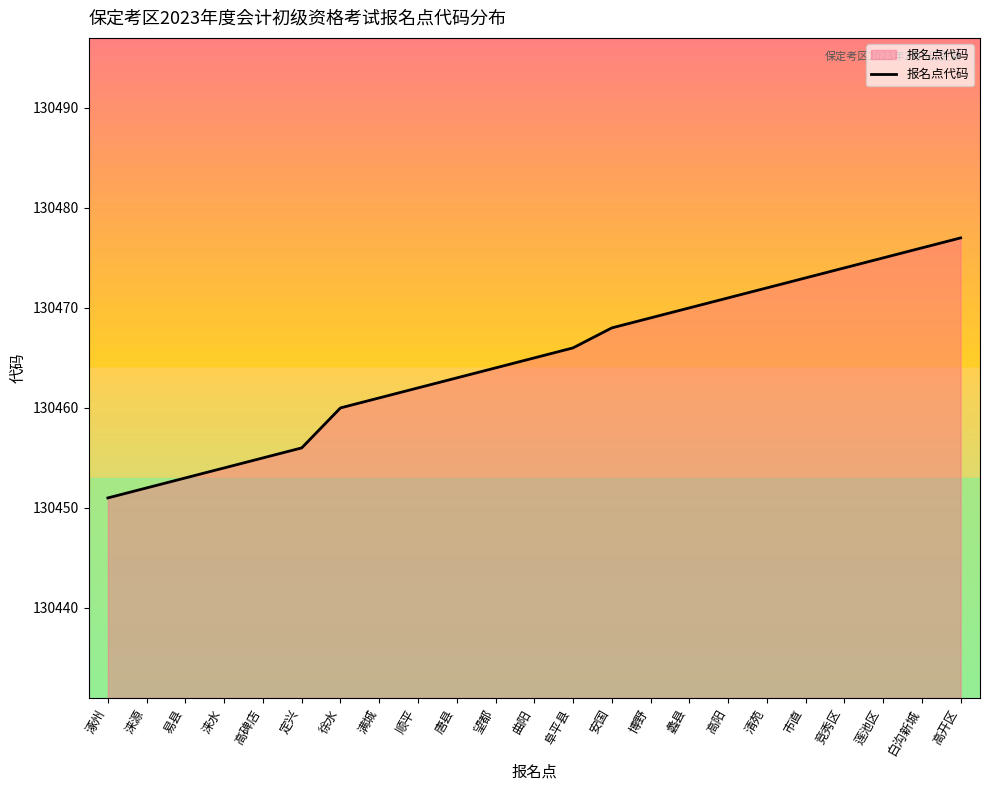

Rank the categories by value from lowest to highest.

涿州, 涞源, 易县, 涞水, 高碑店, 定兴, 徐水, 满城, 顺平, 唐县, 望都, 曲阳, 阜平县, 安国, 博野, 蠡县, 高阳, 清苑, 市直, 竞秀区, 莲池区, 白沟新城, 高开区